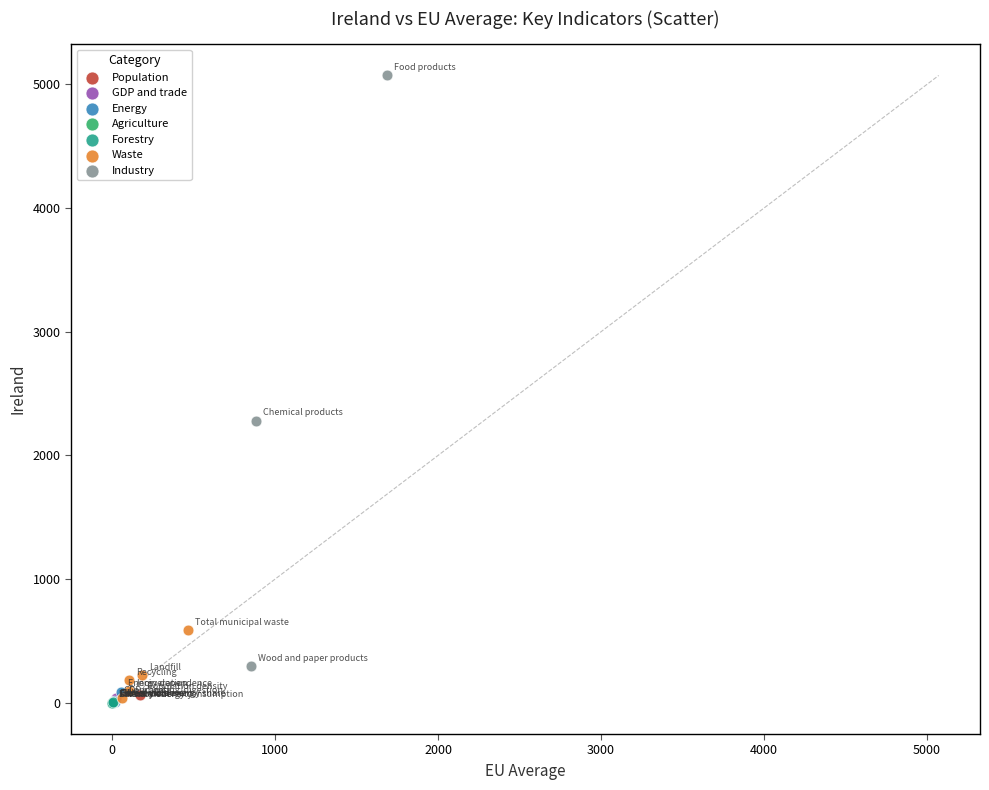

What are all the series names shown in the legend?

Population, GDP and trade, Energy, Agriculture, Forestry, Waste, Industry